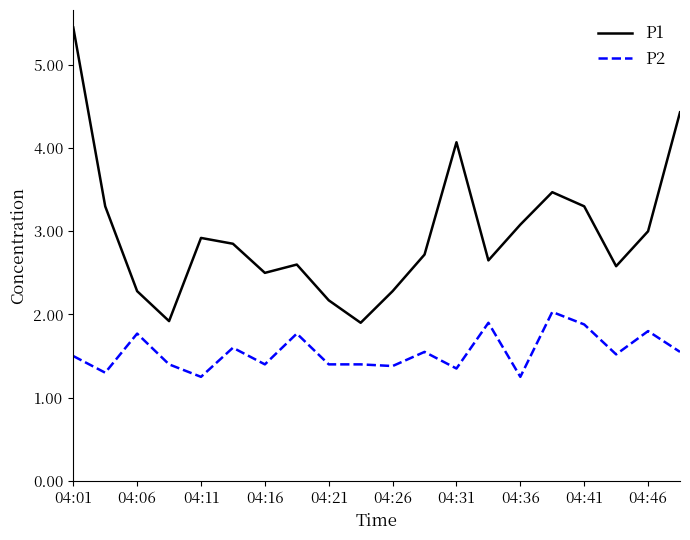

Rank the series by their maximum value, from highest to lowest.

P1, P2